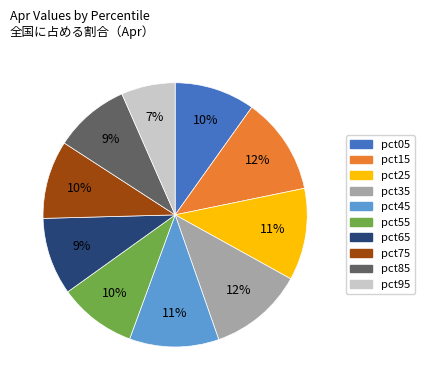

Is there a majority slice in this chart?

No